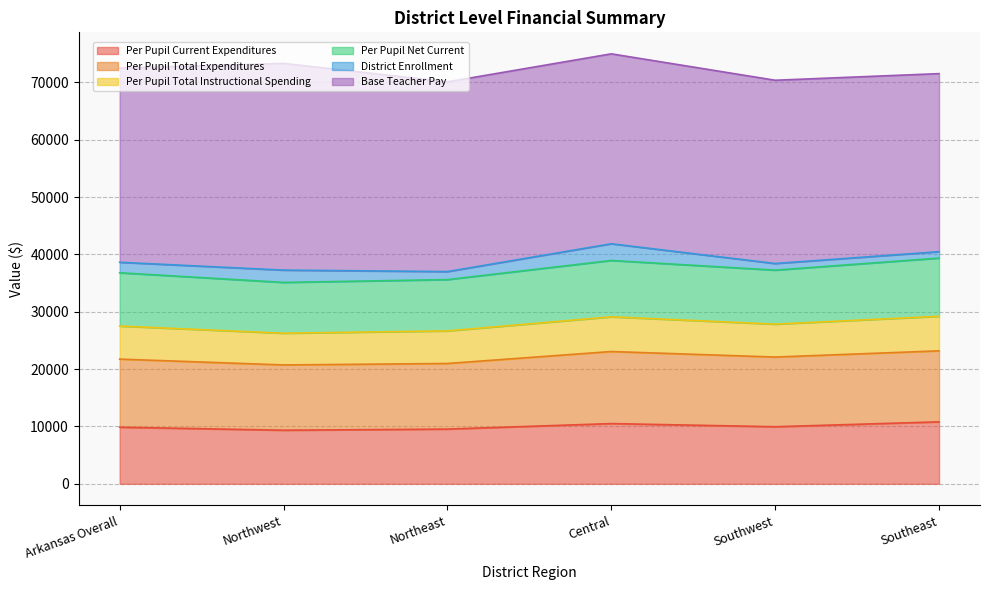

Reading left to right, transcribe all the data shown in this chart.

Per Pupil Current Expenditures: Arkansas Overall=9873.2	Northwest=9349.9	Northeast=9545.5	Central=10504.3	Southwest=9956.0	Southeast=10808.7
Per Pupil Total Expenditures: Arkansas Overall=11875.8	Northwest=11382.5	Northeast=11438.5	Central=12565.9	Southwest=12151.3	Southeast=12381.5
Per Pupil Total Instructional Spending: Arkansas Overall=5764.0	Northwest=5530.8	Northeast=5683.4	Central=6051.3	Southwest=5739.1	Southeast=6024.7
Per Pupil Net Current: Arkansas Overall=9292.2	Northwest=8859.7	Northeast=8946.9	Central=9828.4	Southwest=9419.1	Southeast=10152.1
District Enrollment: Arkansas Overall=1827.6	Northwest=2143.7	Northeast=1392.9	Central=2912.2	Southwest=1154.3	Southeast=1115.3
Base Teacher Pay: Arkansas Overall=33844.1	Northwest=36048.1	Northeast=33086.3	Central=33119.6	Southwest=31956.3	Southeast=31048.6